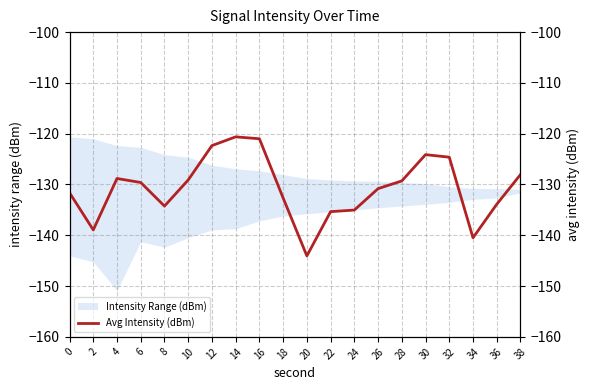

Which has a higher value, 16 or 18?

16